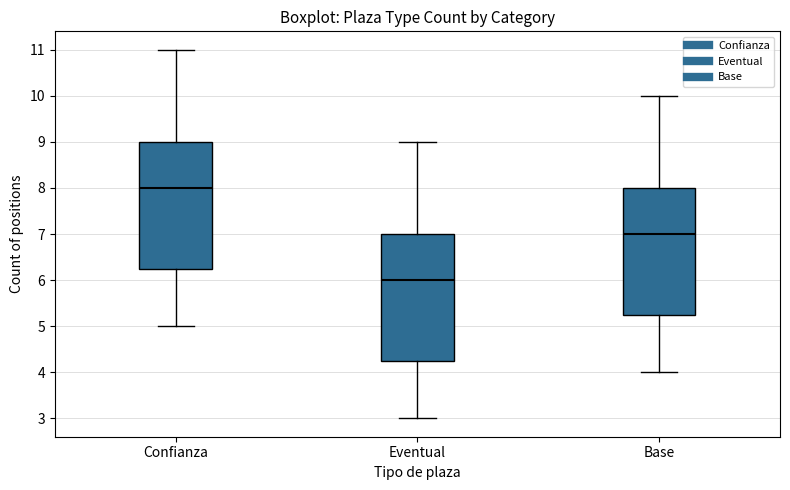

Reading left to right, read every box against the y-axis: the position of its median line, the range the box covers, and the ends of its whiskers. The values are not printed on the chart, so give them approximately, as read against the axis.

Confianza: median 8.0, box 6.3 to 9.0, whiskers 5.0 to 11.0
Eventual: median 6.0, box 4.3 to 7.0, whiskers 3.0 to 9.0
Base: median 7.0, box 5.3 to 8.0, whiskers 4.0 to 10.0